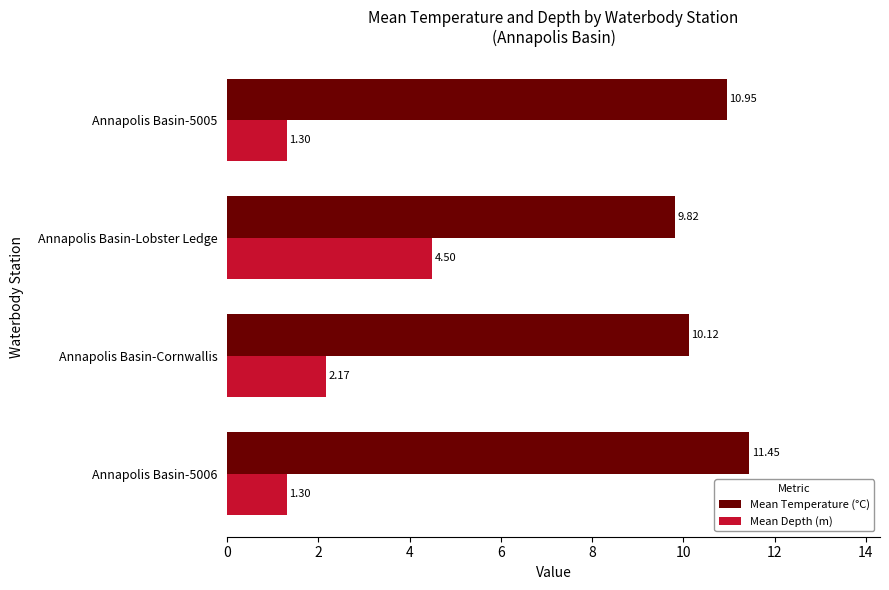

How many values in the Mean Depth (m) series are below 2?

2